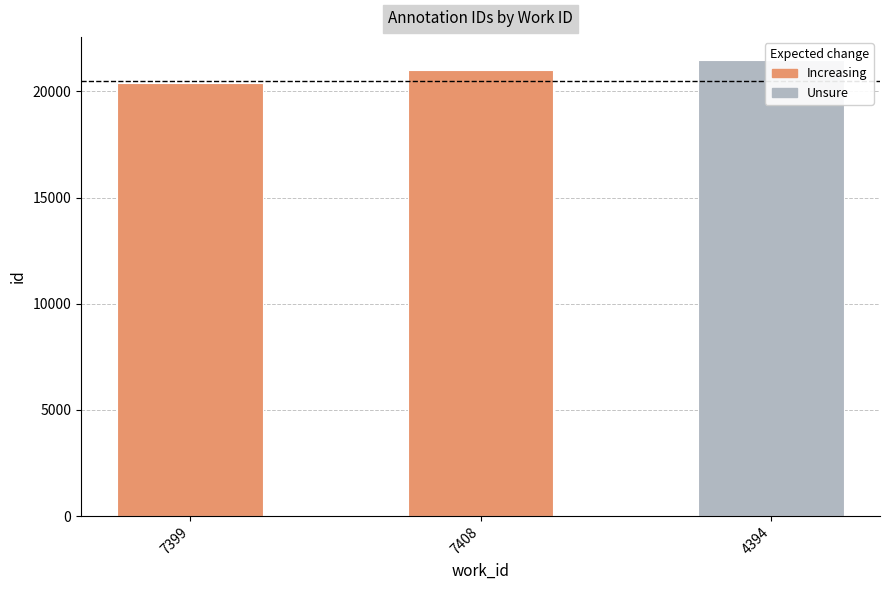

Reading left to right, what are all the values shown in this chart?

20389	21026	21494